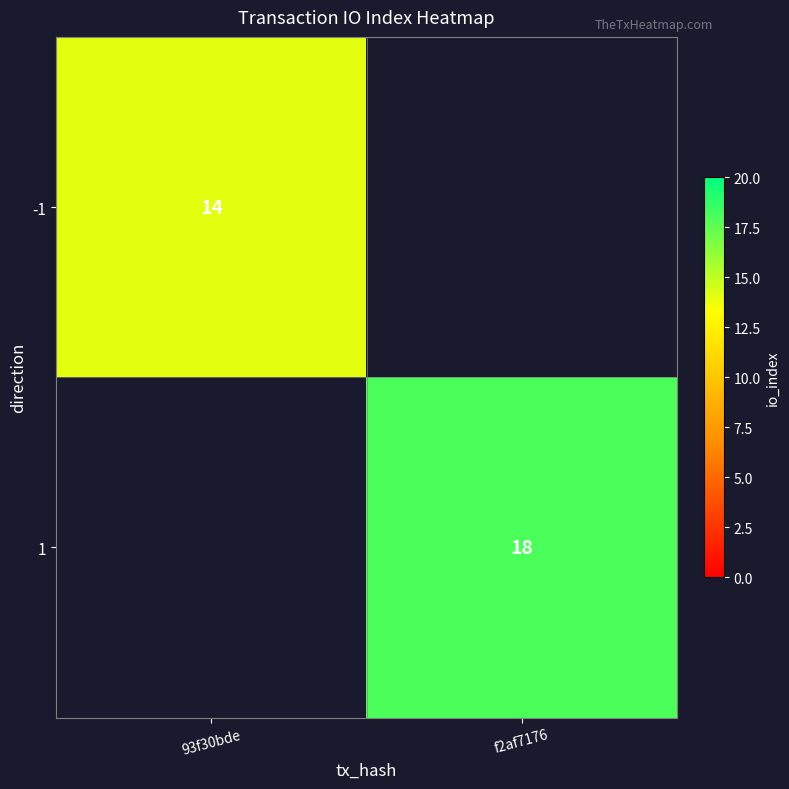

Is it true that 1 equals 18 at f2af7176?

True